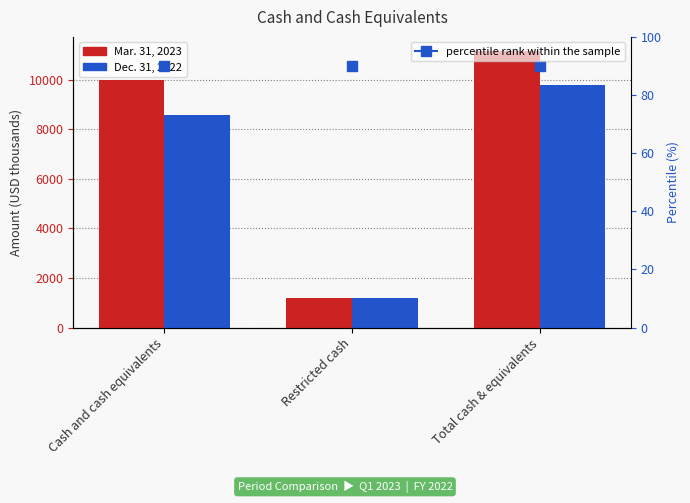

Where does the Dec. 31, 2022 series first go above 8577?

Total cash & equivalents